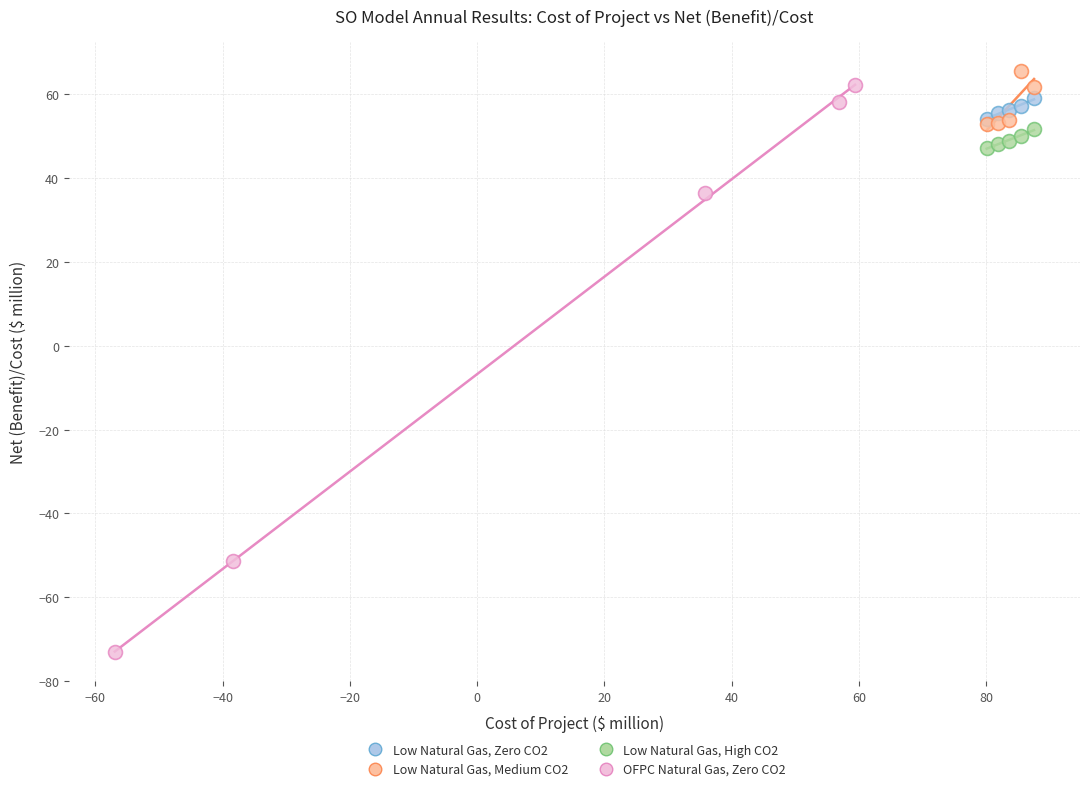

Which series contains the lowest Y value?

OFPC Natural Gas, Zero CO2